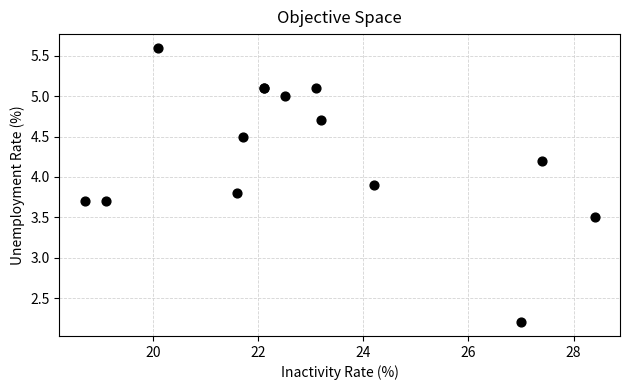

What Y value in the scatter plot is closest to 3?

3.5